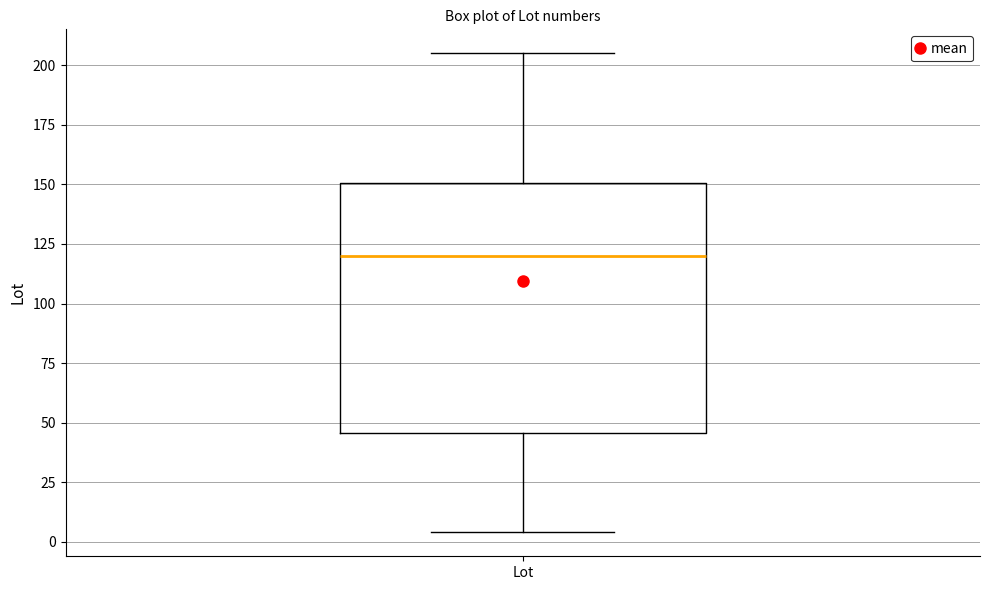

Transcribe this box plot: give where the median line is, the range the box spans, and where the two whiskers end, as read against the y-axis. The values are not printed on the chart, so give them approximately, as read against the axis.

median 120, box 45 to 150, whiskers 5 to 205